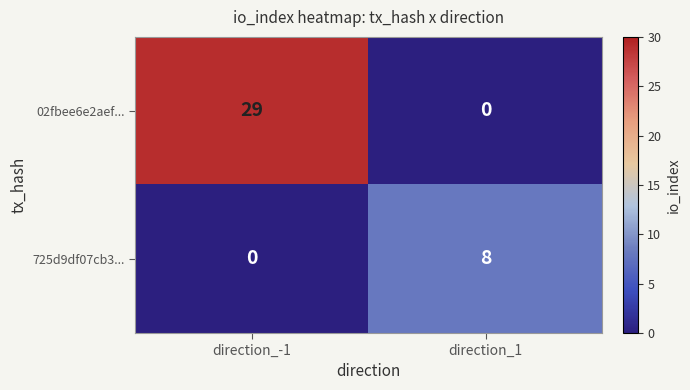

True or false: 725d9df07cb3... has a value of 8 at direction_1.

True